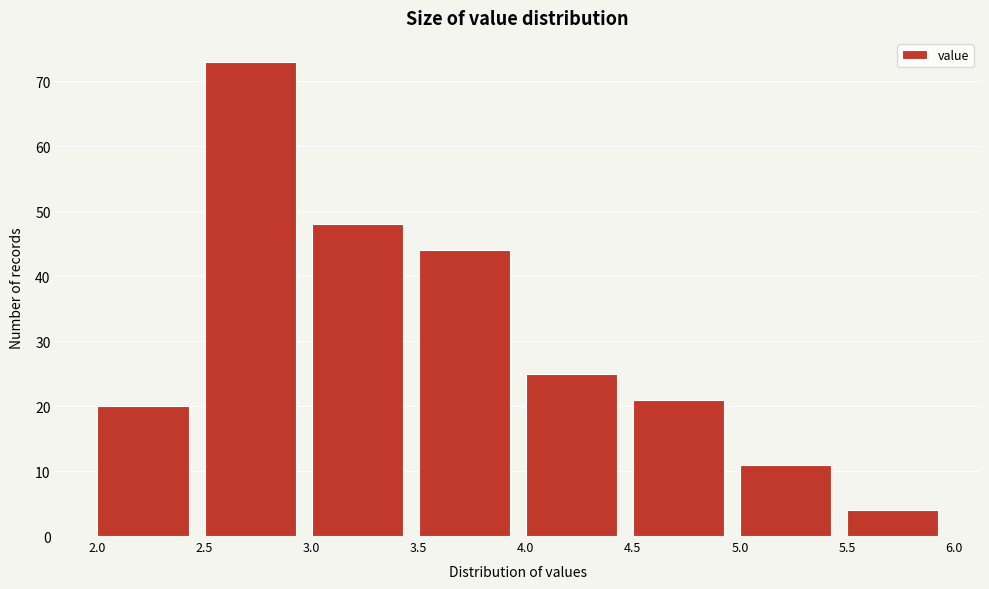

Reading right to left, what are all the values shown in this chart?

4	11	21	25	44	48	73	20